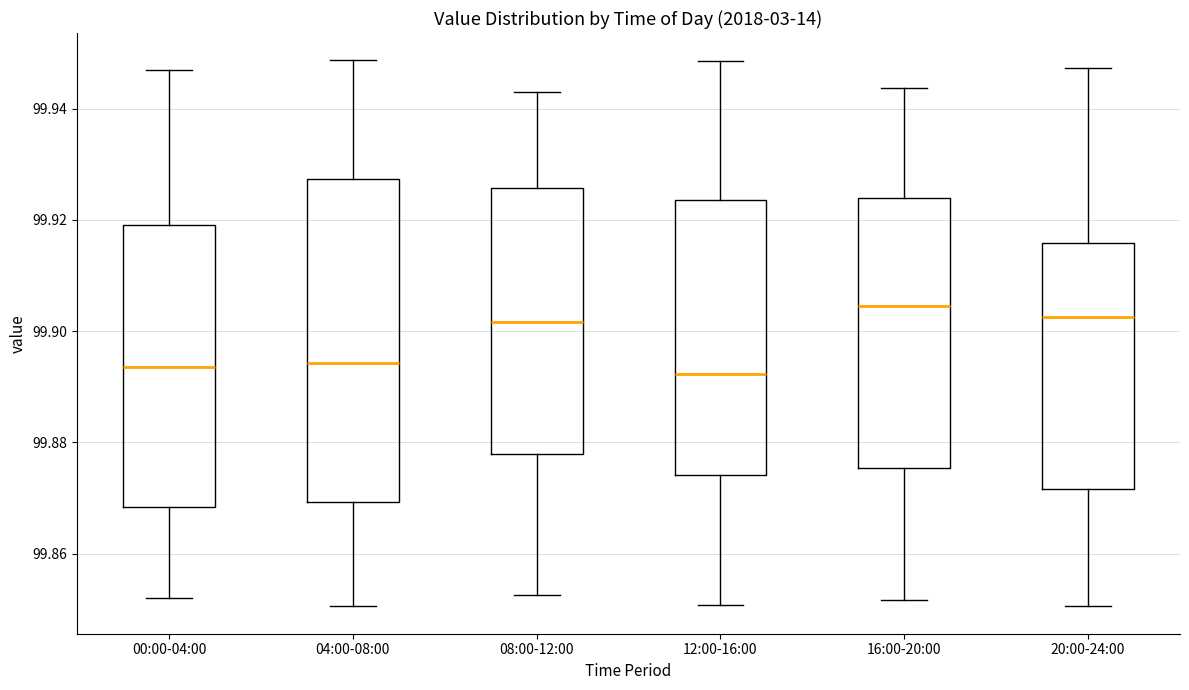

Reading left to right, transcribe this box plot: for each box, give where its median line is, the range the box spans, and where its two whiskers end, as read against the y-axis. The values are not printed on the chart, so give them approximately, as read against the axis.

00:00-04:00: median 99.894, box 99.868 to 99.920, whiskers 99.852 to 99.946
04:00-08:00: median 99.894, box 99.870 to 99.928, whiskers 99.850 to 99.948
08:00-12:00: median 99.902, box 99.878 to 99.926, whiskers 99.852 to 99.942
12:00-16:00: median 99.892, box 99.874 to 99.924, whiskers 99.850 to 99.948
16:00-20:00: median 99.904, box 99.876 to 99.924, whiskers 99.852 to 99.944
20:00-24:00: median 99.902, box 99.872 to 99.916, whiskers 99.850 to 99.948